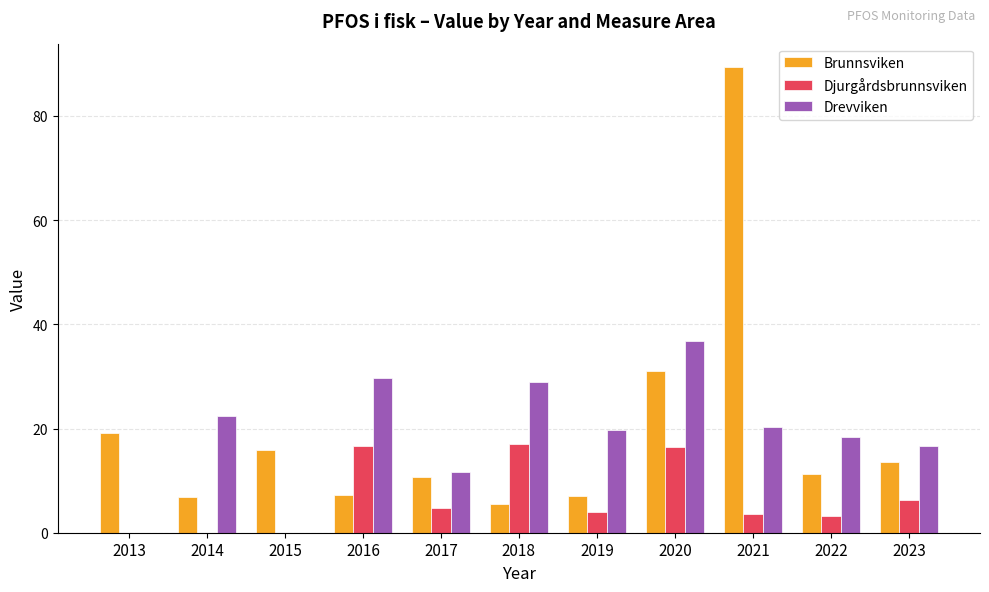

Which category has the highest value across all series?

2021